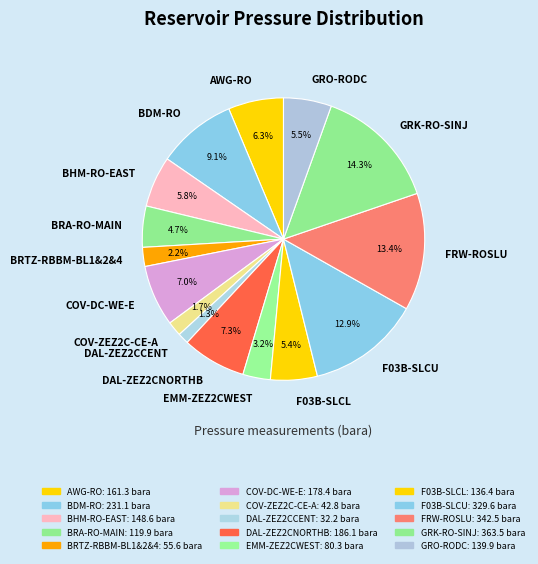

Which has a higher value, DAL-ZEZ2CCENT or BRTZ-RBBM-BL1&2&4?

BRTZ-RBBM-BL1&2&4